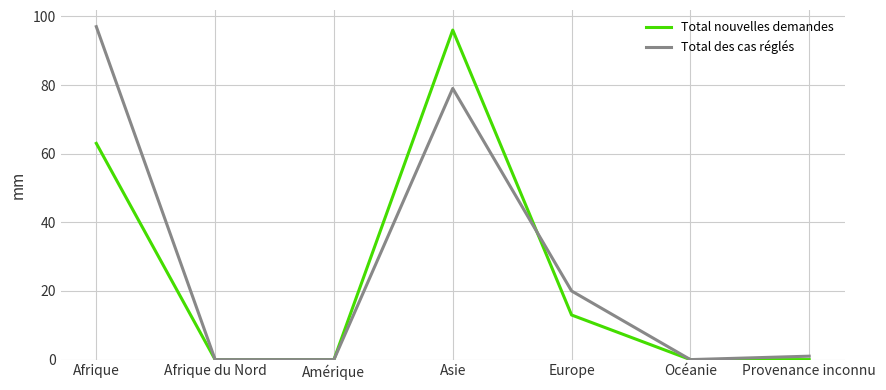

At which category is the sum across all series the highest?

Asie